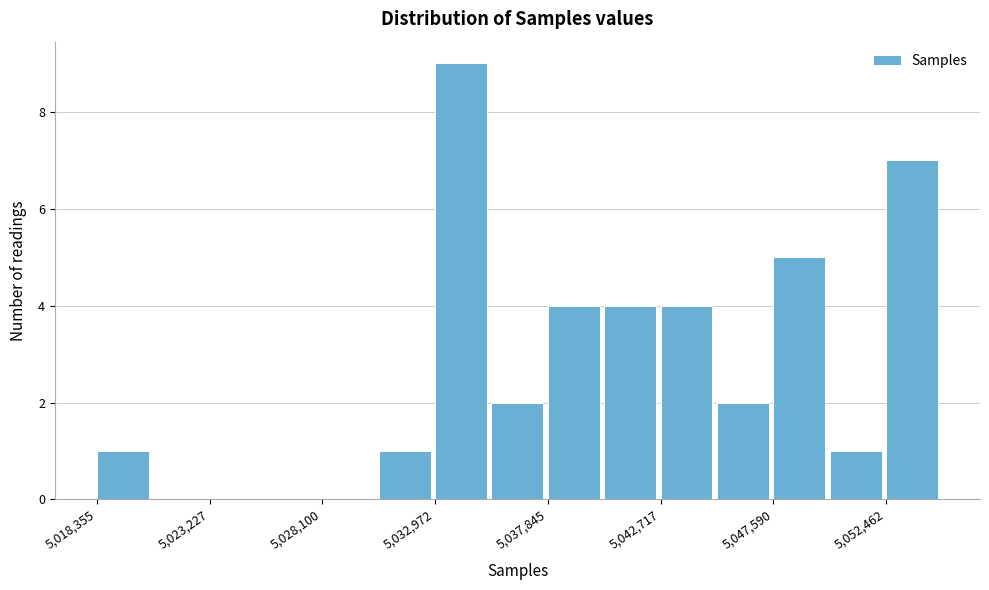

How tall is the bar that spans 5030500 to 5033000 on the x-axis? Neither the bar edges nor the heights are printed on the chart, so give them approximately, as read against the axes.

1